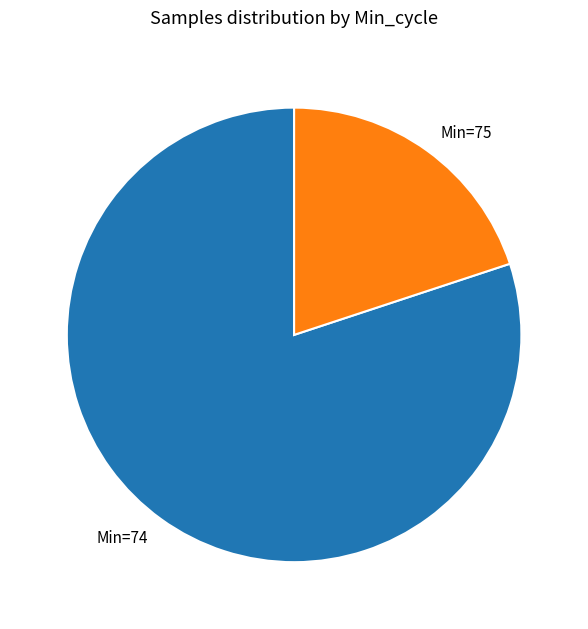

Which category has the smallest portion of the pie?

Min=75